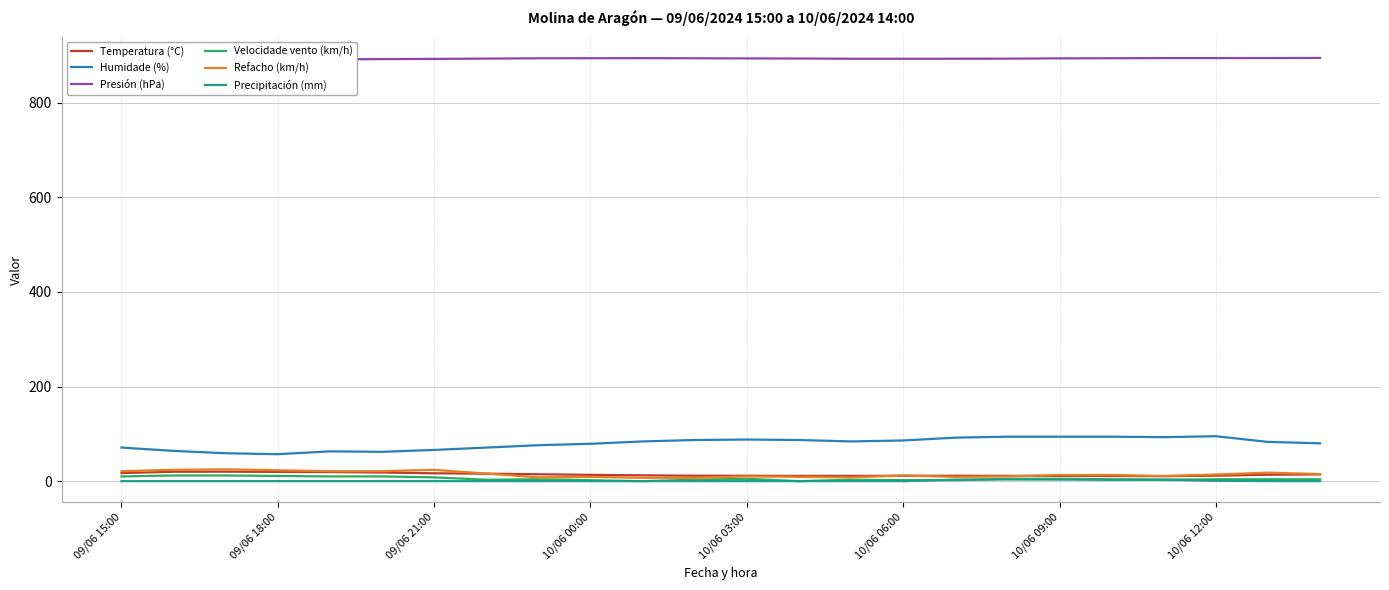

The Precipitación (mm) series shows 4.8 at 17. True or false?

False